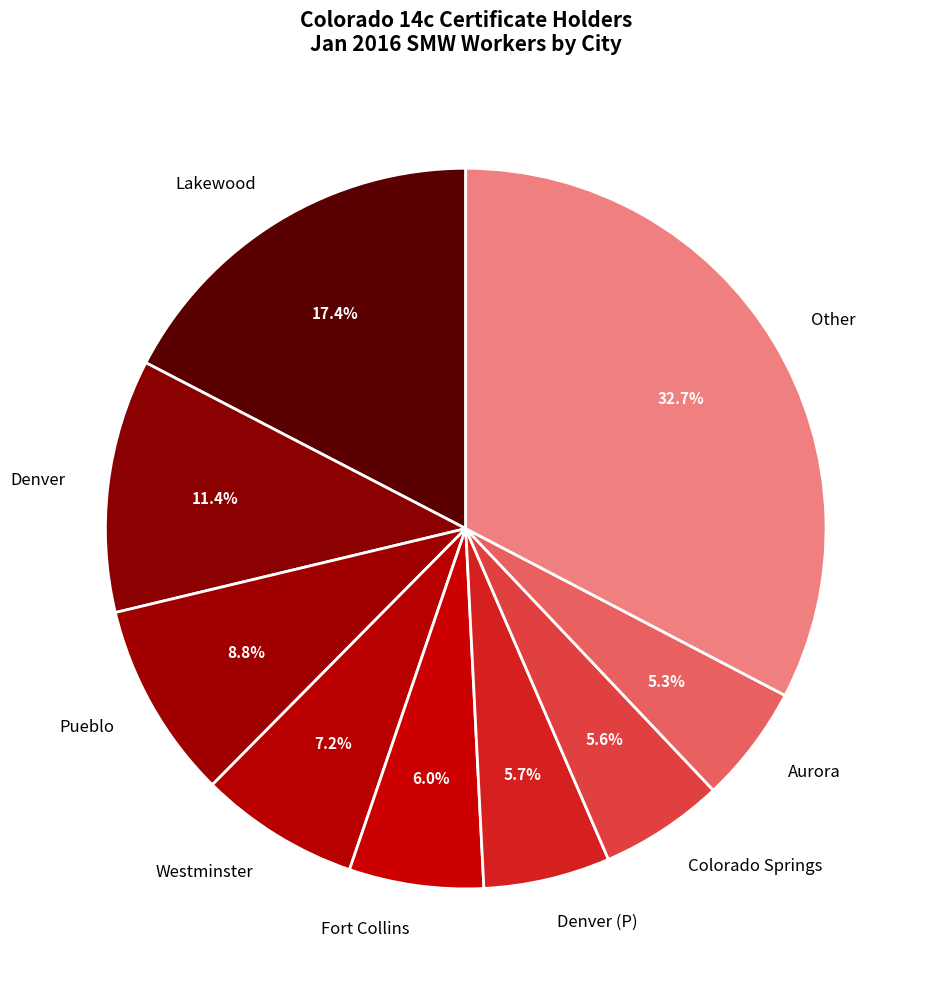

Does any single category account for the majority?

No